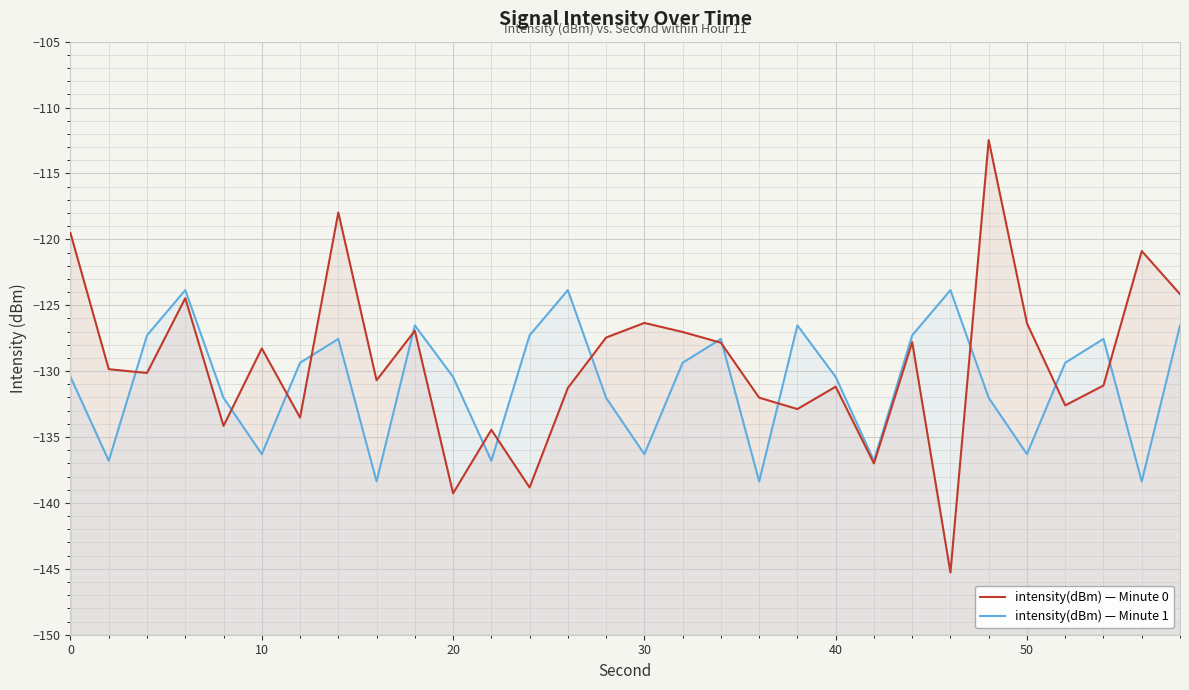

True or false: intensity(dBm) — Minute 1 has more than 1 points higher than both neighbors.

True